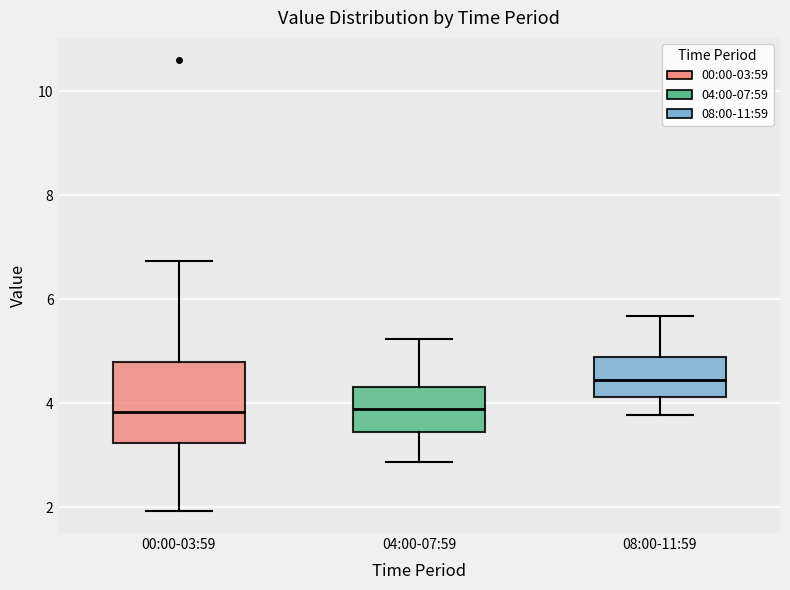

Reading left to right, transcribe this box plot: for each box, give where its median line is, the range the box spans, and where its two whiskers end, as read against the y-axis. The values are not printed on the chart, so give them approximately, as read against the axis.

00:00-03:59: median 3.8, box 3.2 to 4.8, whiskers 2.0 to 6.8
04:00-07:59: median 4.0, box 3.4 to 4.4, whiskers 2.8 to 5.2
08:00-11:59: median 4.4, box 4.2 to 4.8, whiskers 3.8 to 5.6